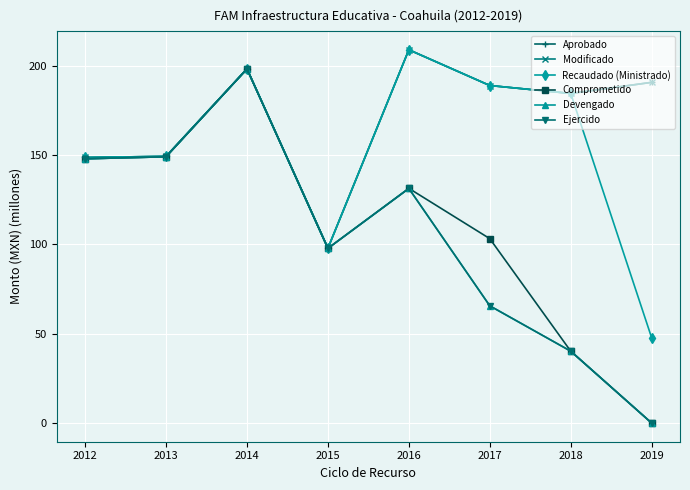

Does the chart have visible grid lines?

Yes